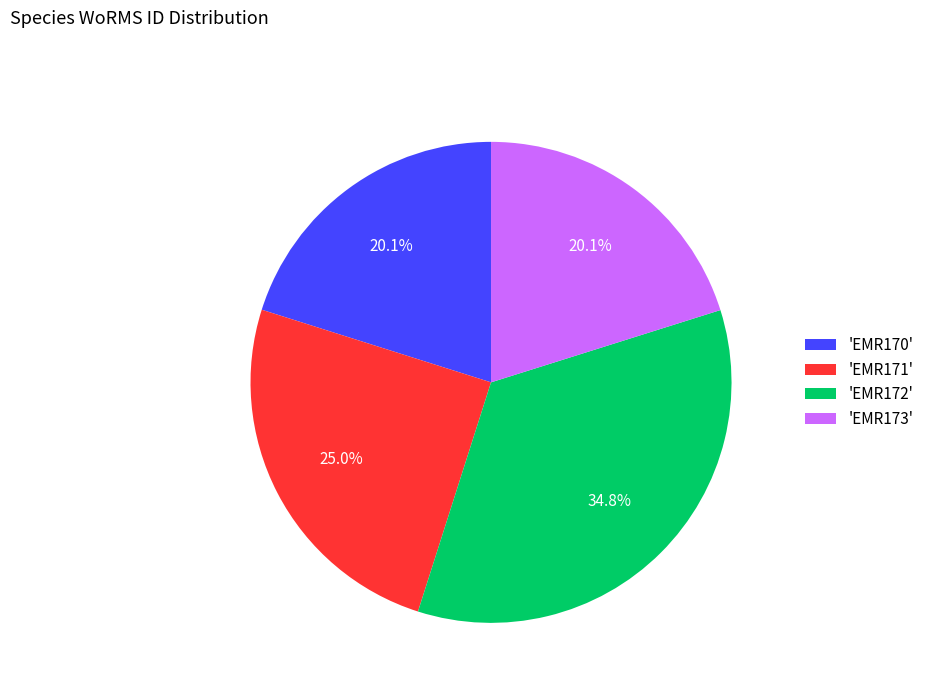

Is 'EMR171' the majority of the pie?

No